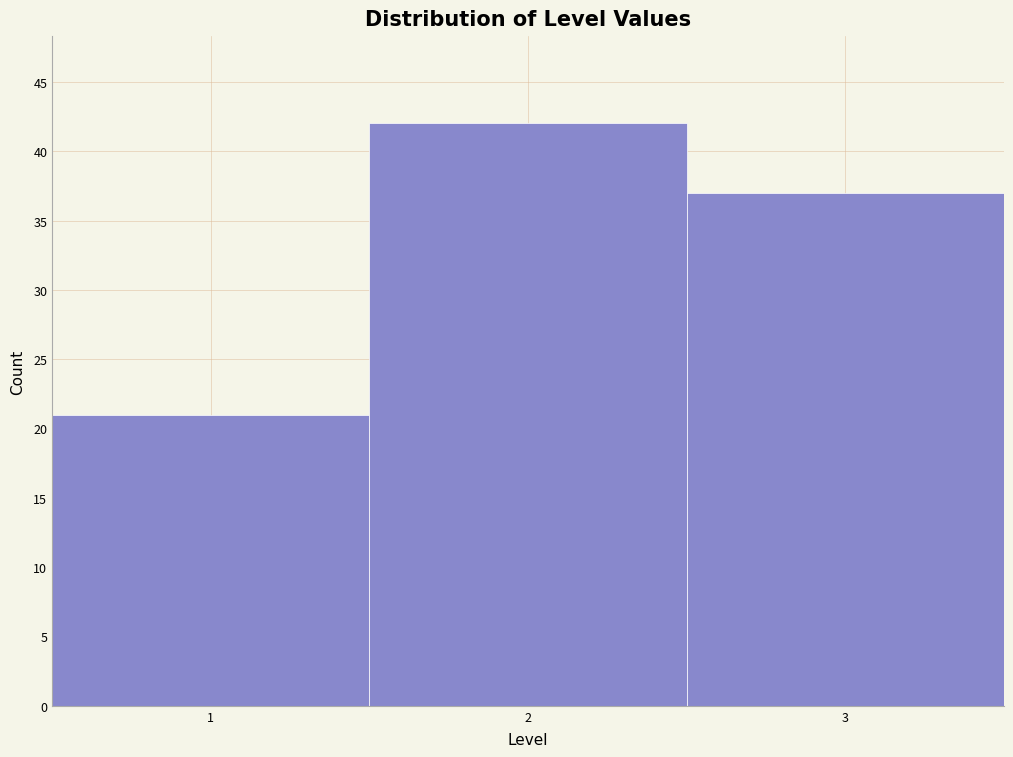

Reading left to right, list every bar in this chart as the range it spans on the x-axis followed by its height. The values are not printed on the chart, so give them approximately, as read against the axis.

0.5 to 1.5: 21
1.5 to 2.5: 42
2.5 to 3.5: 37